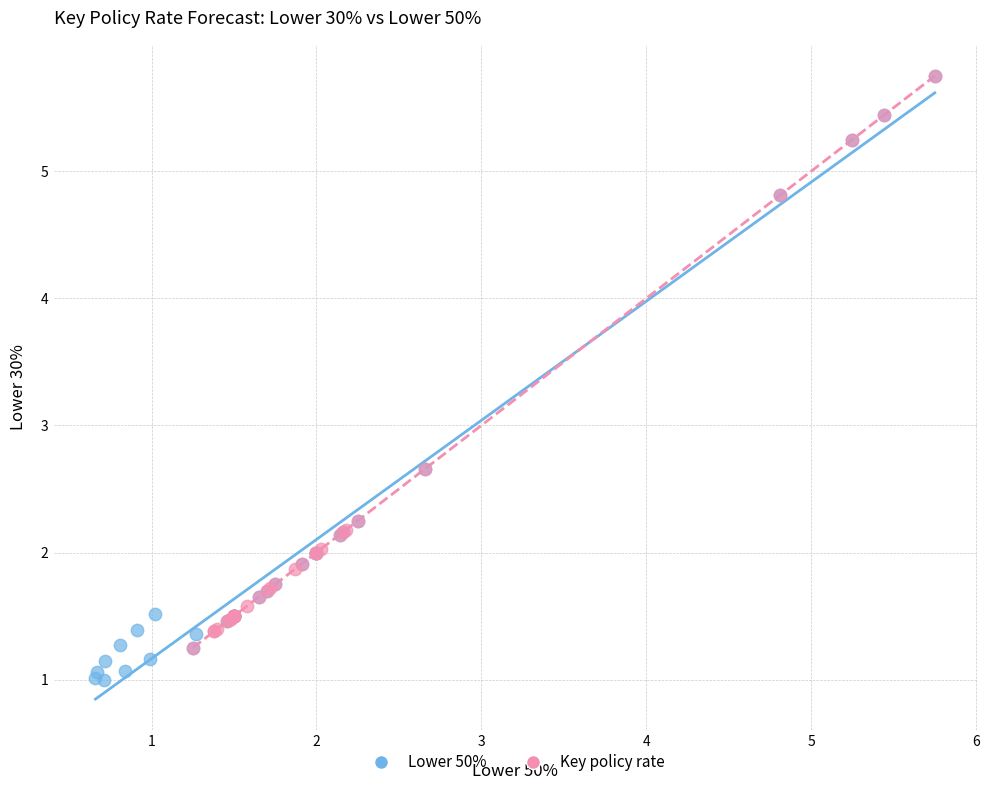

What are all the series names shown in the legend?

Lower 50%, Key policy rate